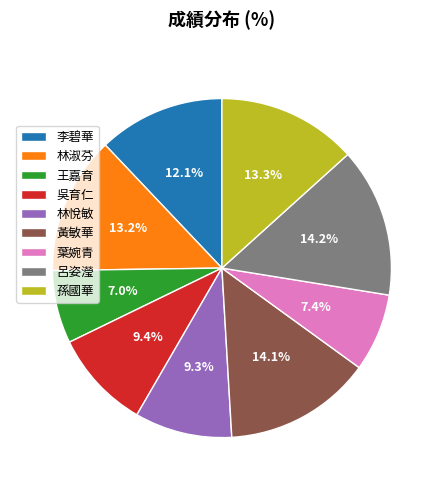

How many slices are in this pie chart?

9